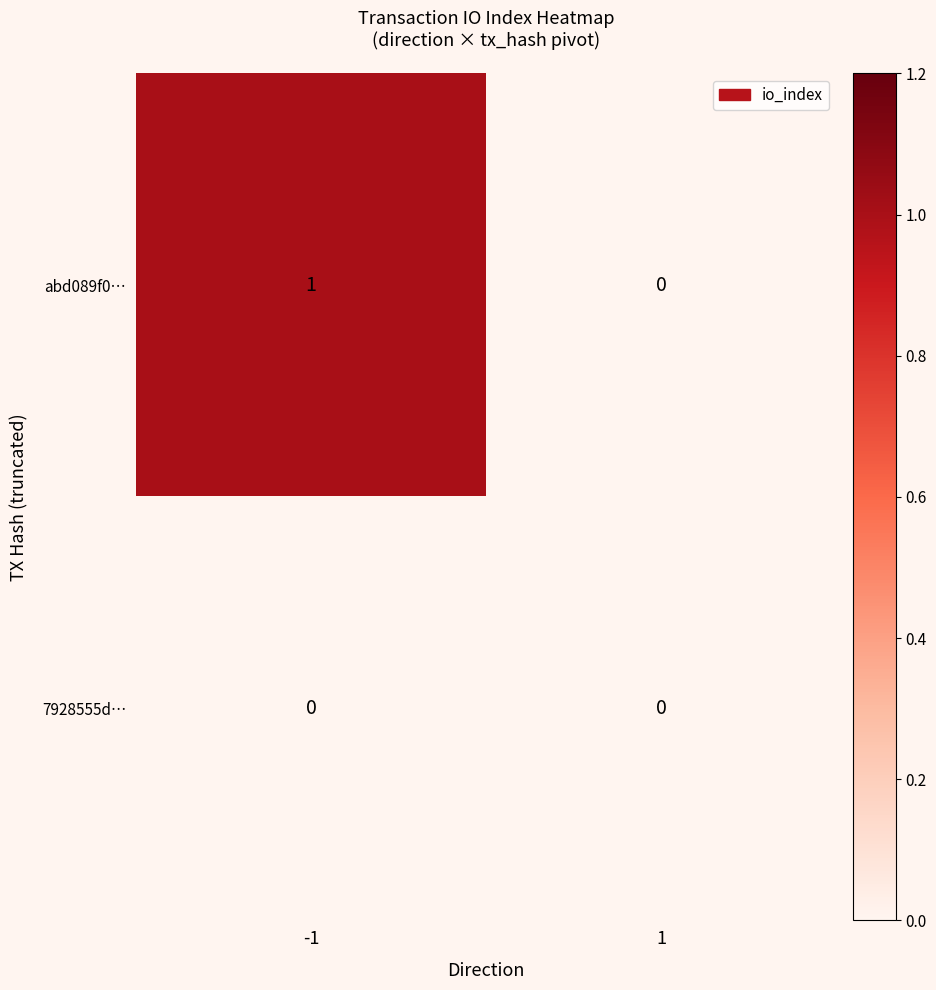

Which series has the largest total across all categories?

abd089f0…